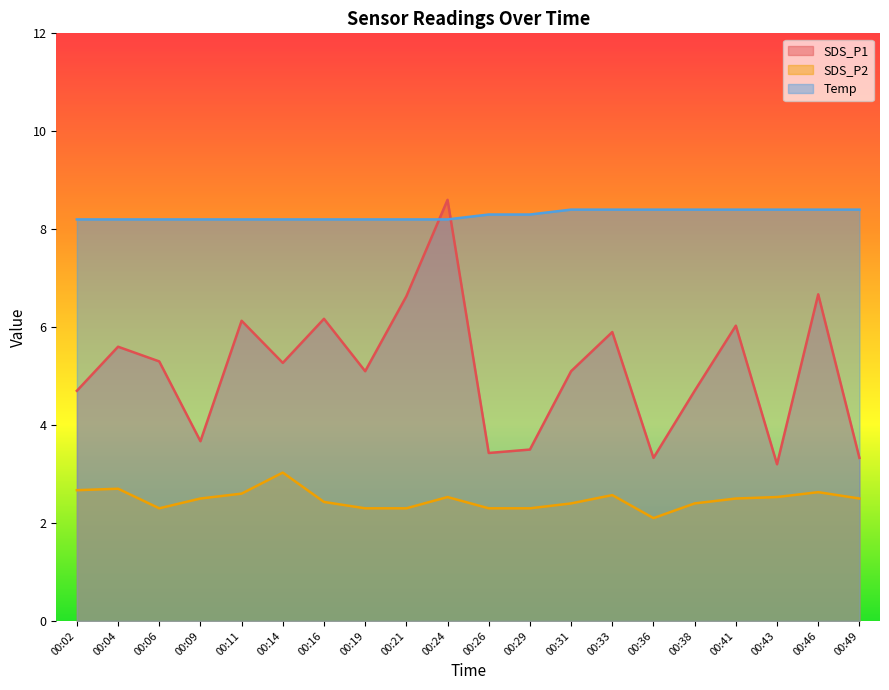

What is the difference between the maximum and minimum values in the SDS_P2 series?

0.9